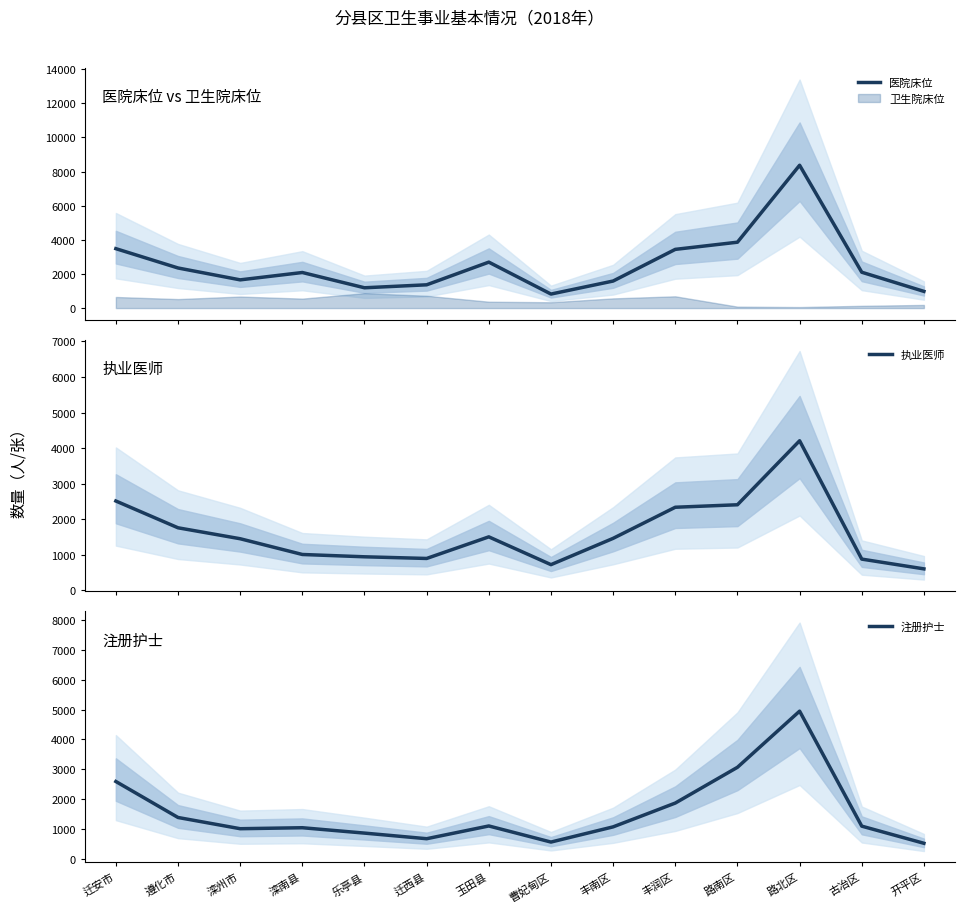

How many lines are shown in the chart?

3